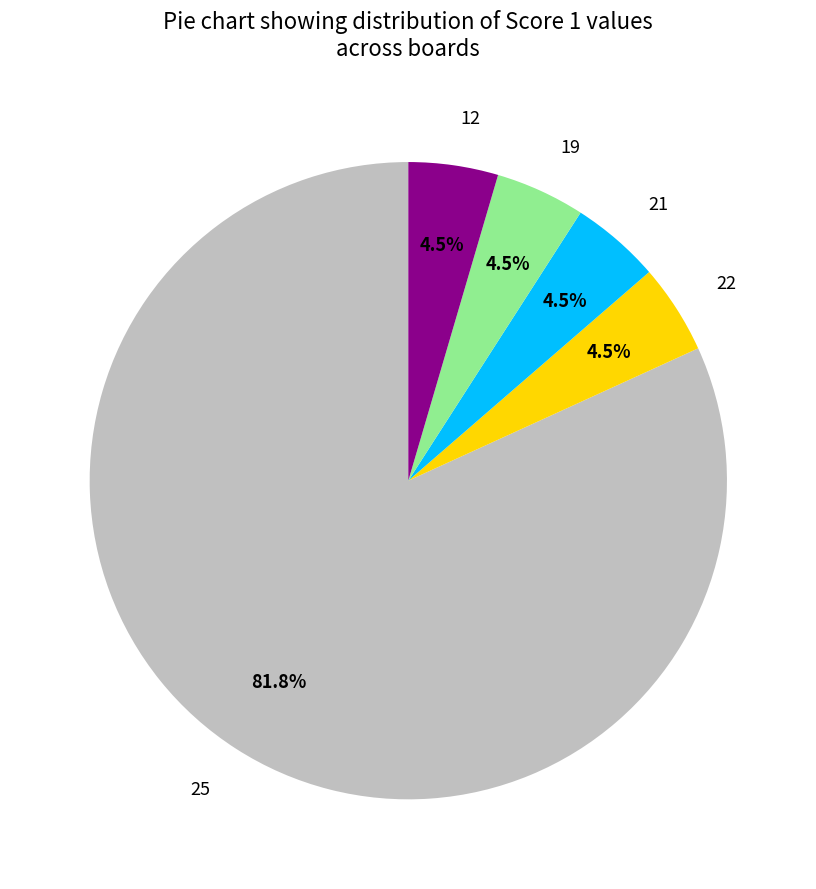

How many slices are in this pie chart?

5